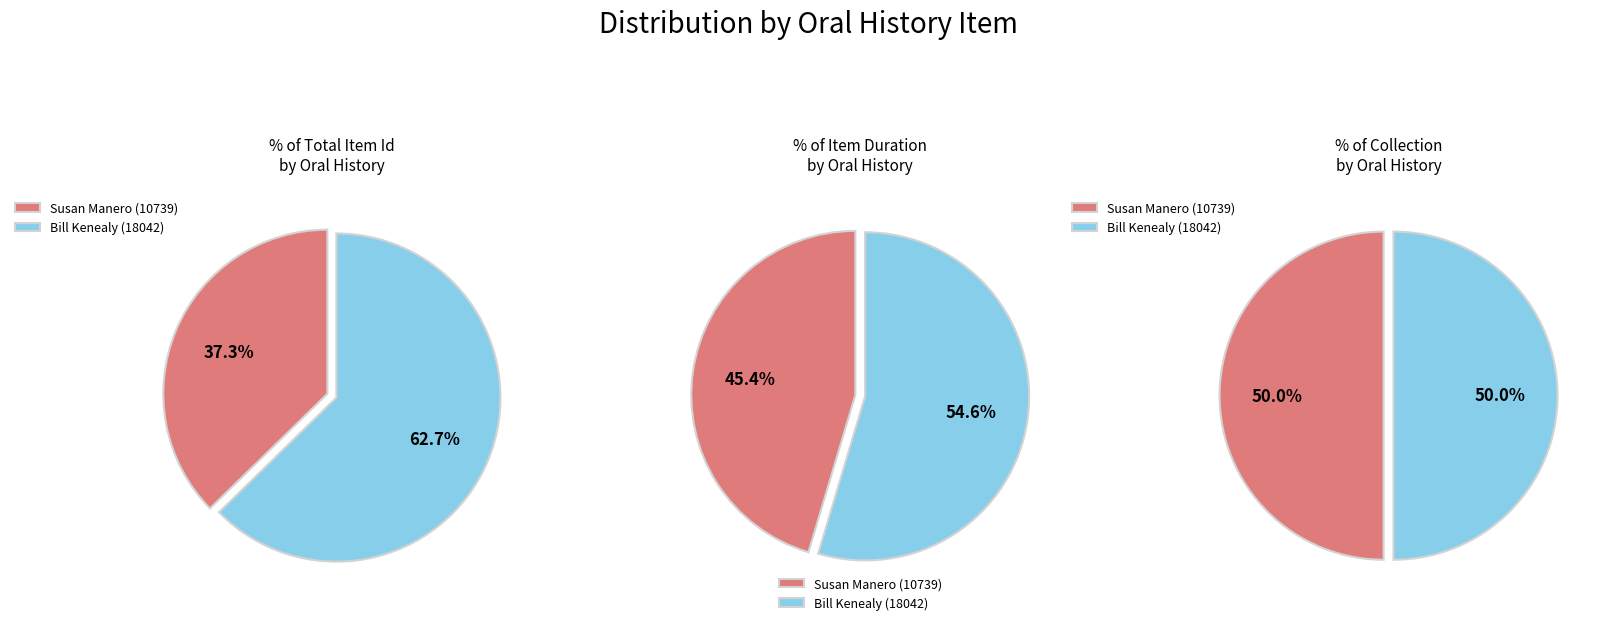

What is the change in value from Susan Manero (10739) to Bill Kenealy (18042)?

+7303